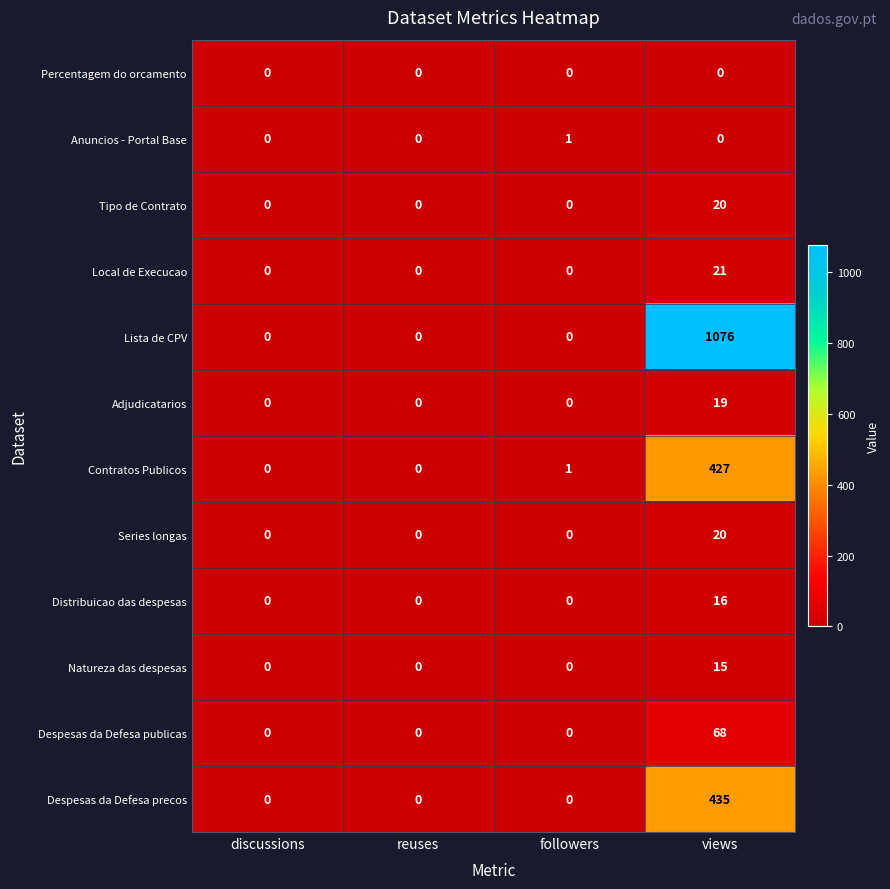

Which series has the largest total across all categories?

Lista de CPV